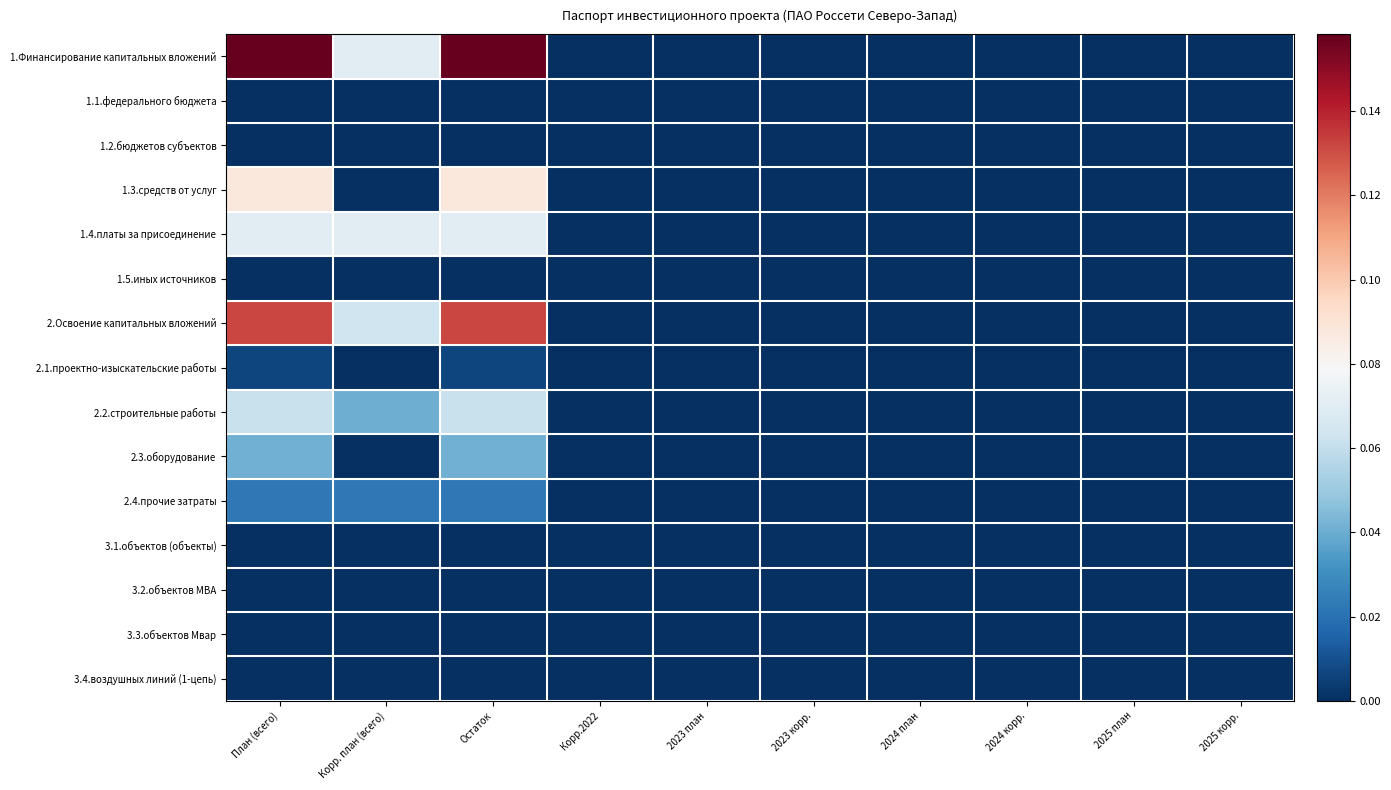

Reading left to right, transcribe all the data shown in this chart.

1.Финансирование капитальных вложений: План (всего)=0.2	Корр. план (всего)=0.1	Остаток=0.2	Корр.2022=0.0	2023 план=0.0	2023 корр.=0.0	2024 план=0.0	2024 корр.=0.0	2025 план=0.0	2025 корр.=0.0
1.1.федерального бюджета: План (всего)=0.0	Корр. план (всего)=0.0	Остаток=0.0	Корр.2022=0.0	2023 план=0.0	2023 корр.=0.0	2024 план=0.0	2024 корр.=0.0	2025 план=0.0	2025 корр.=0.0
1.2.бюджетов субъектов: План (всего)=0.0	Корр. план (всего)=0.0	Остаток=0.0	Корр.2022=0.0	2023 план=0.0	2023 корр.=0.0	2024 план=0.0	2024 корр.=0.0	2025 план=0.0	2025 корр.=0.0
1.3.средств от услуг: План (всего)=0.1	Корр. план (всего)=0.0	Остаток=0.1	Корр.2022=0.0	2023 план=0.0	2023 корр.=0.0	2024 план=0.0	2024 корр.=0.0	2025 план=0.0	2025 корр.=0.0
1.4.платы за присоединение: План (всего)=0.1	Корр. план (всего)=0.1	Остаток=0.1	Корр.2022=0.0	2023 план=0.0	2023 корр.=0.0	2024 план=0.0	2024 корр.=0.0	2025 план=0.0	2025 корр.=0.0
1.5.иных источников: План (всего)=0.0	Корр. план (всего)=0.0	Остаток=0.0	Корр.2022=0.0	2023 план=0.0	2023 корр.=0.0	2024 план=0.0	2024 корр.=0.0	2025 план=0.0	2025 корр.=0.0
2.Освоение капитальных вложений: План (всего)=0.1	Корр. план (всего)=0.1	Остаток=0.1	Корр.2022=0.0	2023 план=0.0	2023 корр.=0.0	2024 план=0.0	2024 корр.=0.0	2025 план=0.0	2025 корр.=0.0
2.1.проектно-изыскательские работы: План (всего)=0.0	Корр. план (всего)=0.0	Остаток=0.0	Корр.2022=0.0	2023 план=0.0	2023 корр.=0.0	2024 план=0.0	2024 корр.=0.0	2025 план=0.0	2025 корр.=0.0
2.2.строительные работы: План (всего)=0.1	Корр. план (всего)=0.0	Остаток=0.1	Корр.2022=0.0	2023 план=0.0	2023 корр.=0.0	2024 план=0.0	2024 корр.=0.0	2025 план=0.0	2025 корр.=0.0
2.3.оборудование: План (всего)=0.0	Корр. план (всего)=0.0	Остаток=0.0	Корр.2022=0.0	2023 план=0.0	2023 корр.=0.0	2024 план=0.0	2024 корр.=0.0	2025 план=0.0	2025 корр.=0.0
2.4.прочие затраты: План (всего)=0.0	Корр. план (всего)=0.0	Остаток=0.0	Корр.2022=0.0	2023 план=0.0	2023 корр.=0.0	2024 план=0.0	2024 корр.=0.0	2025 план=0.0	2025 корр.=0.0
3.1.объектов (объекты): План (всего)=0.0	Корр. план (всего)=0.0	Остаток=0.0	Корр.2022=0.0	2023 план=0.0	2023 корр.=0.0	2024 план=0.0	2024 корр.=0.0	2025 план=0.0	2025 корр.=0.0
3.2.объектов МВА: План (всего)=0.0	Корр. план (всего)=0.0	Остаток=0.0	Корр.2022=0.0	2023 план=0.0	2023 корр.=0.0	2024 план=0.0	2024 корр.=0.0	2025 план=0.0	2025 корр.=0.0
3.3.объектов Мвар: План (всего)=0.0	Корр. план (всего)=0.0	Остаток=0.0	Корр.2022=0.0	2023 план=0.0	2023 корр.=0.0	2024 план=0.0	2024 корр.=0.0	2025 план=0.0	2025 корр.=0.0
3.4.воздушных линий (1-цепь): План (всего)=0.0	Корр. план (всего)=0.0	Остаток=0.0	Корр.2022=0.0	2023 план=0.0	2023 корр.=0.0	2024 план=0.0	2024 корр.=0.0	2025 план=0.0	2025 корр.=0.0